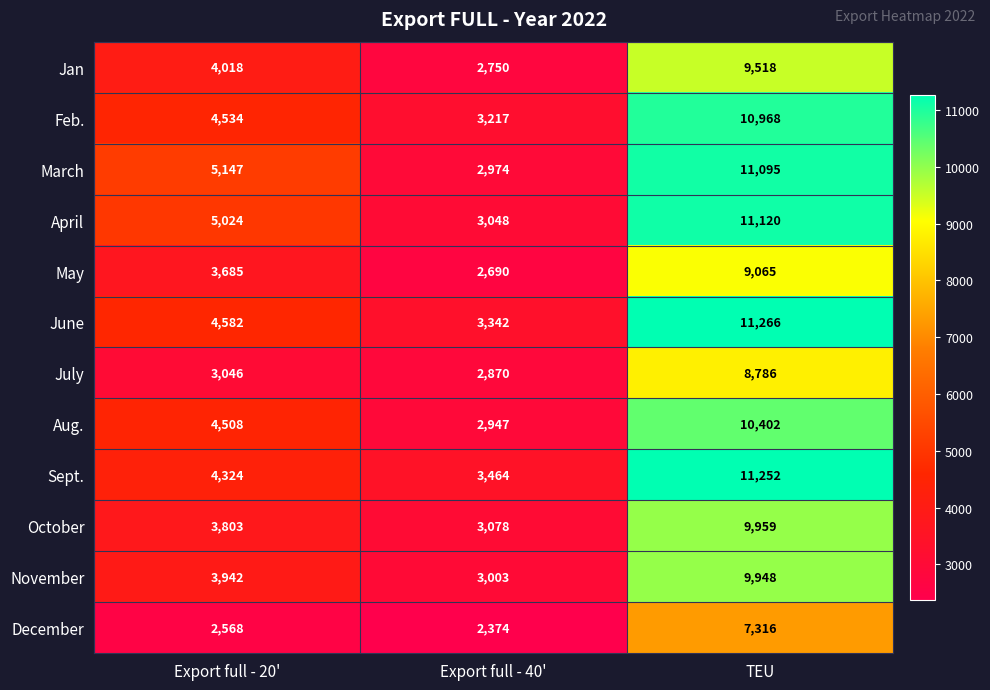

What is the spread (max minus min) of values at TEU?

3950